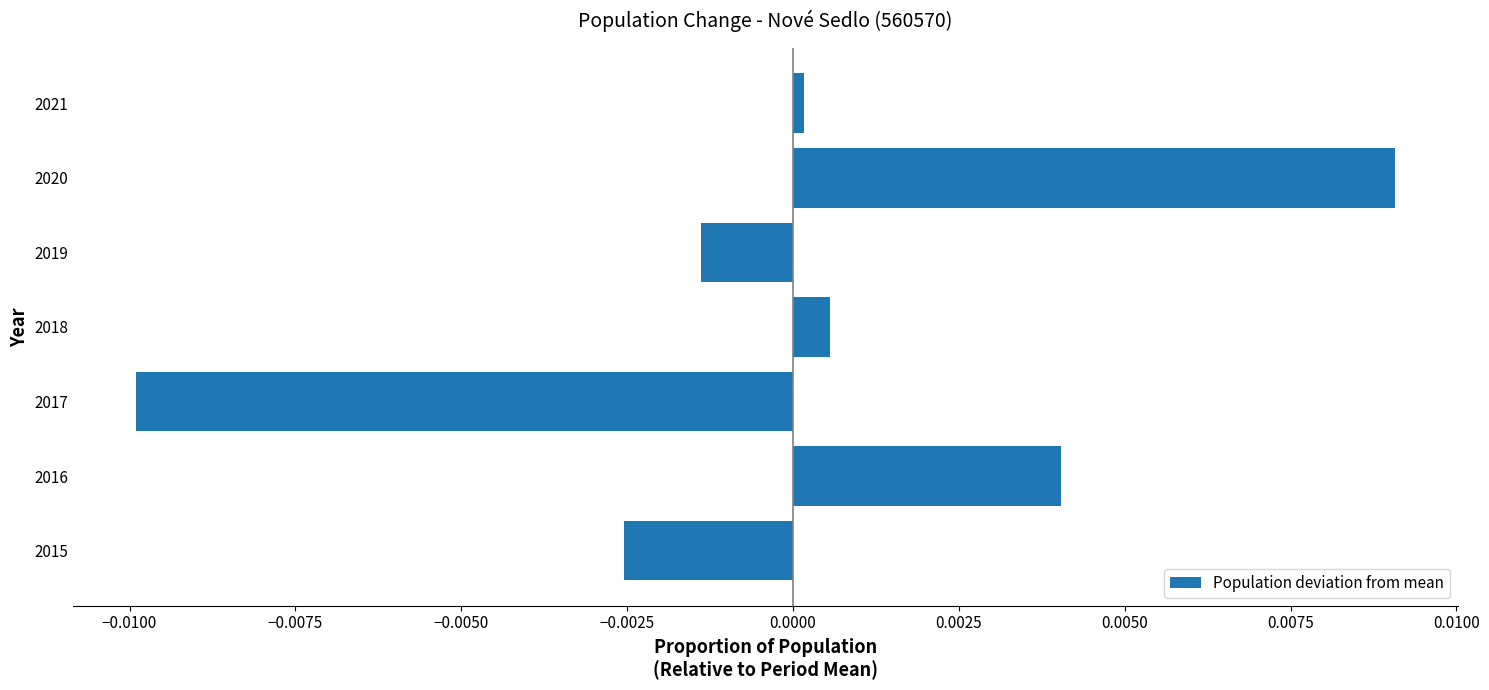

The value at 2020 is 0.0. True or false?

True